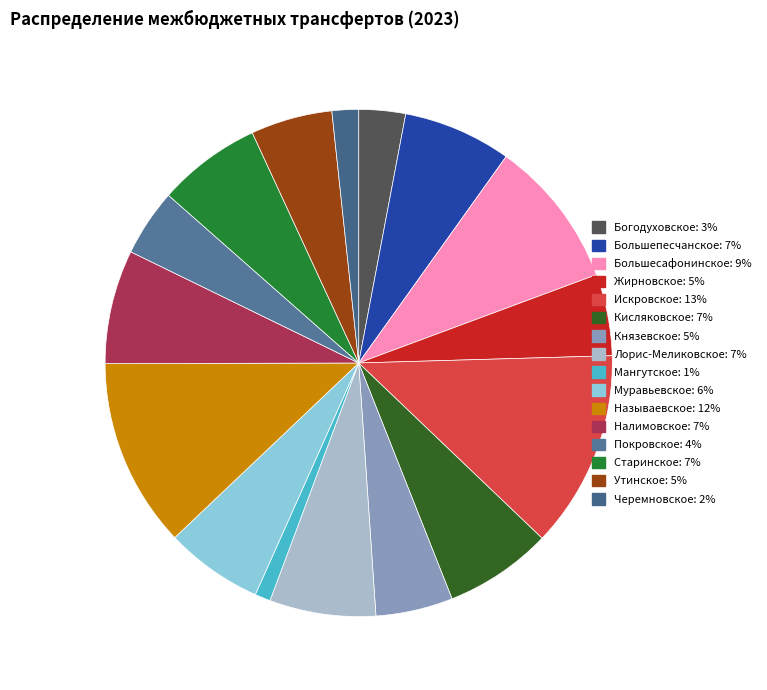

What is the ratio of the value at Утинское to the value at Кисляковское?

0.8